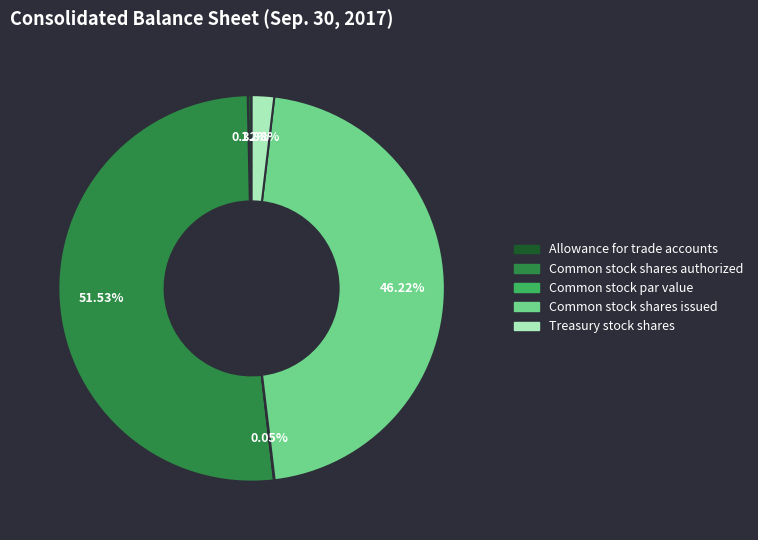

Is it true that Allowance for trade accounts is 0% of the pie?

True